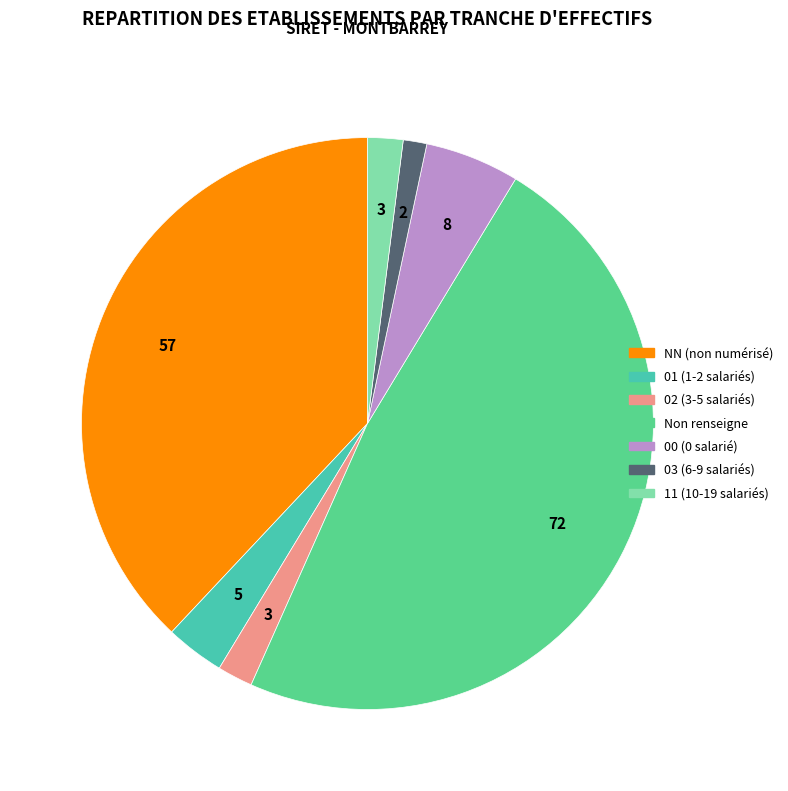

Is there any slice that represents more than half of the pie?

No